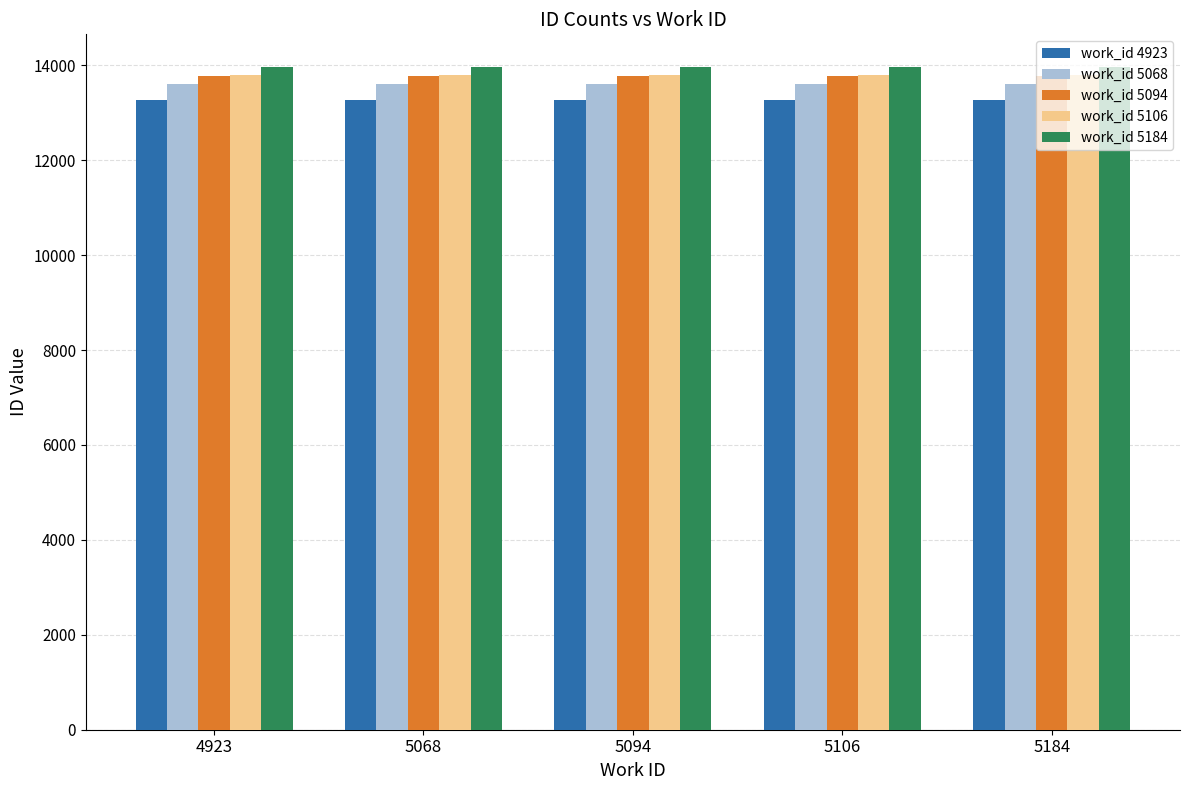

Are the bars horizontal?

No